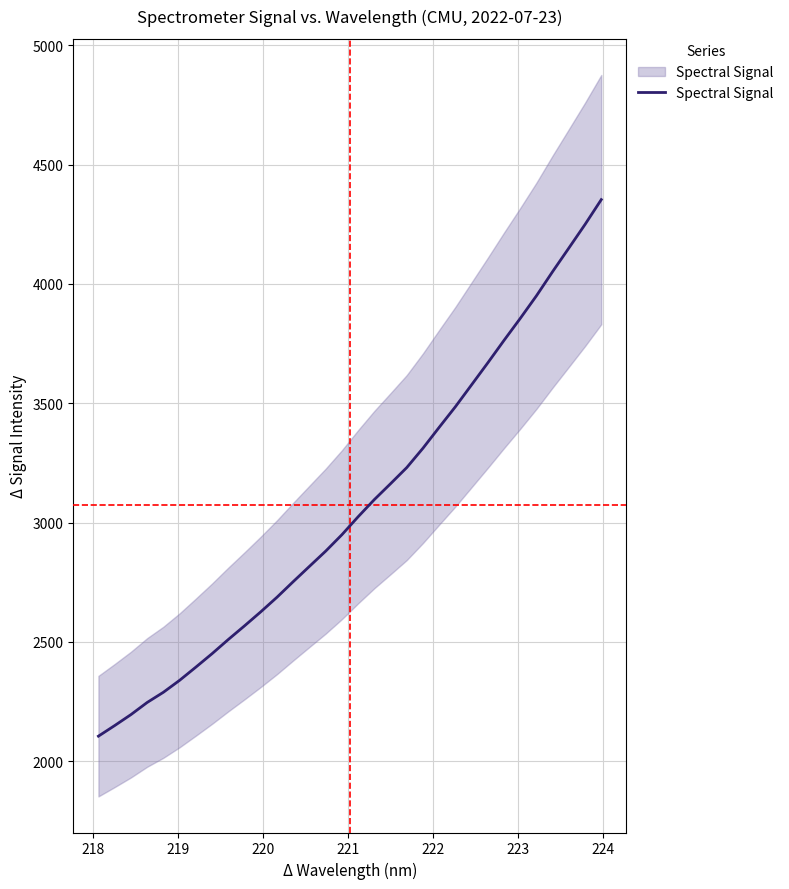

Reading right to left, transcribe all the data shown in this chart.

4353.6	4249.8	4150.7	4052.3	3950.7	3855.9	3763.9	3669.8	3577.7	3485.8	3399.4	3311.9	3230.7	3163.0	3096.5	3024.5	2949.2	2880.4	2816.6	2752.5	2687.2	2626.0	2567.3	2510.1	2450.7	2394.2	2338.9	2288.8	2246.0	2195.1	2149.2	2104.9